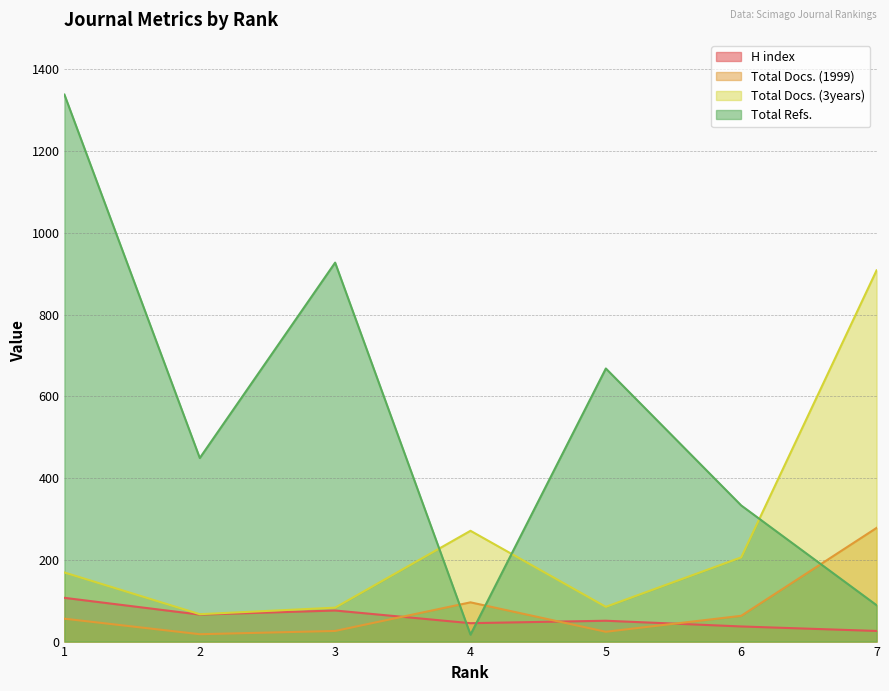

How many times do Total Docs. (1999) and Total Refs. cross each other?

3